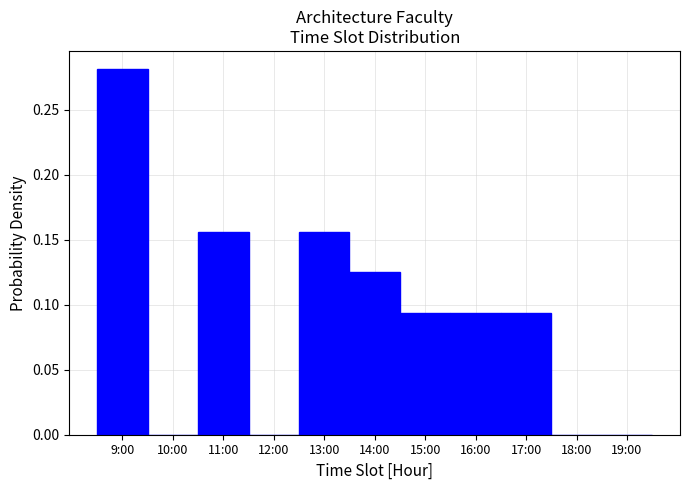

Which category has the highest value across all series?

9:00